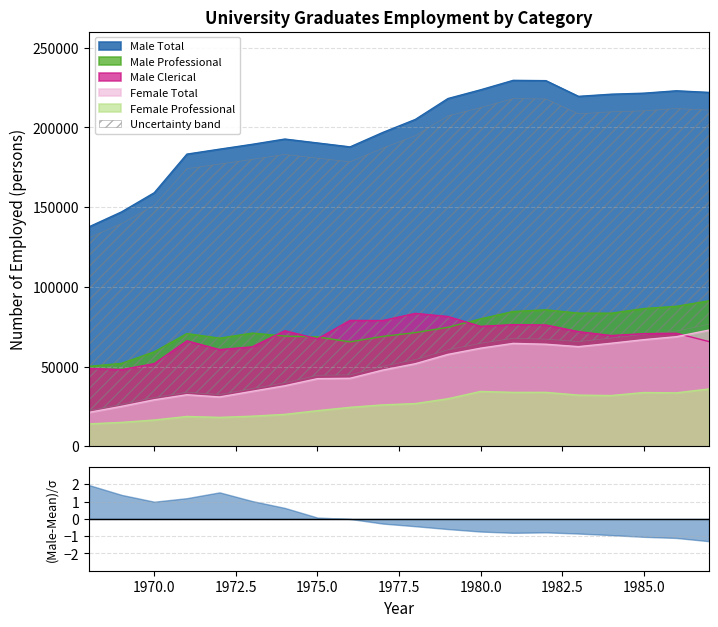

What is the value of the Male Clerical point at the 10th from the left?

78874